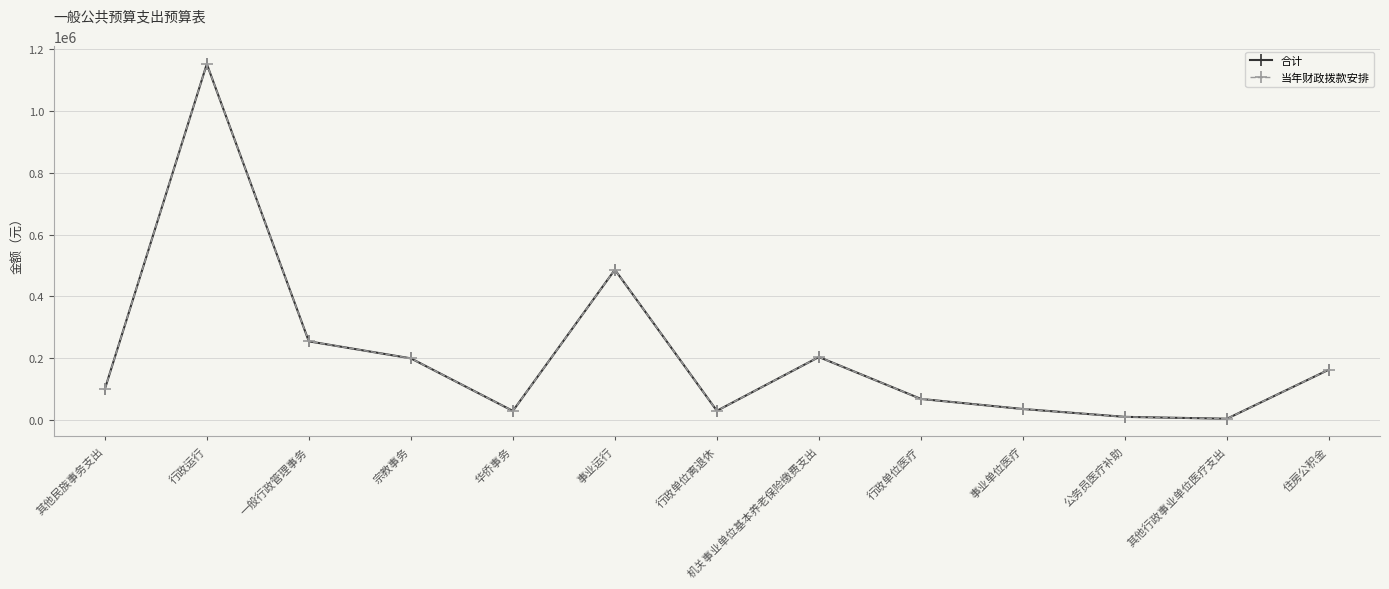

Reading right to left, what are all the values shown in this chart?

合计: 163678.0	4800.0	10800.0	36210.9	68815.6	204317.6	30420.0	486648.6	30000.0	200000.0	255000.0	1151695.9	100000.0
当年财政拨款安排: 163678.0	4800.0	10800.0	36210.9	68815.6	204317.6	30420.0	486648.6	30000.0	200000.0	255000.0	1151695.9	100000.0